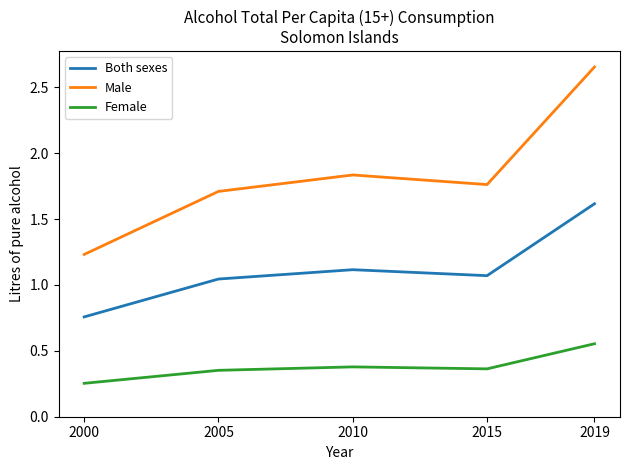

List the series in order of their peak value, highest first.

Male, Both sexes, Female